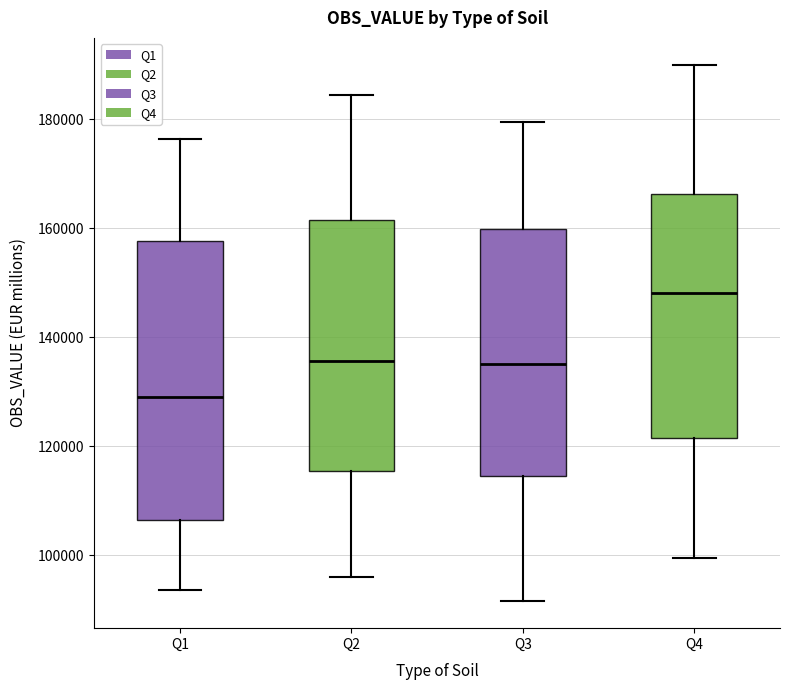

Reading left to right, read every box against the y-axis: the position of its median line, the range the box covers, and the ends of its whiskers. The values are not printed on the chart, so give them approximately, as read against the axis.

Q1: median 130000, box 106000 to 158000, whiskers 94000 to 176000
Q2: median 136000, box 116000 to 162000, whiskers 96000 to 184000
Q3: median 136000, box 114000 to 160000, whiskers 92000 to 180000
Q4: median 148000, box 122000 to 166000, whiskers 100000 to 190000